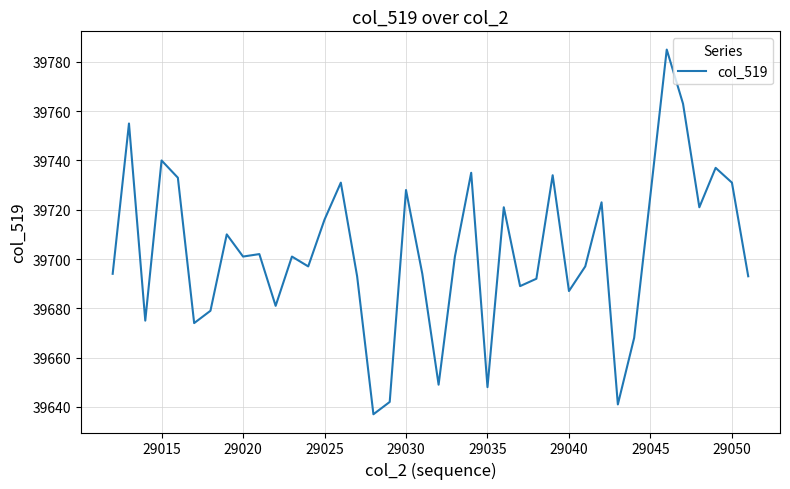

What is the difference between the maximum and minimum values?

148